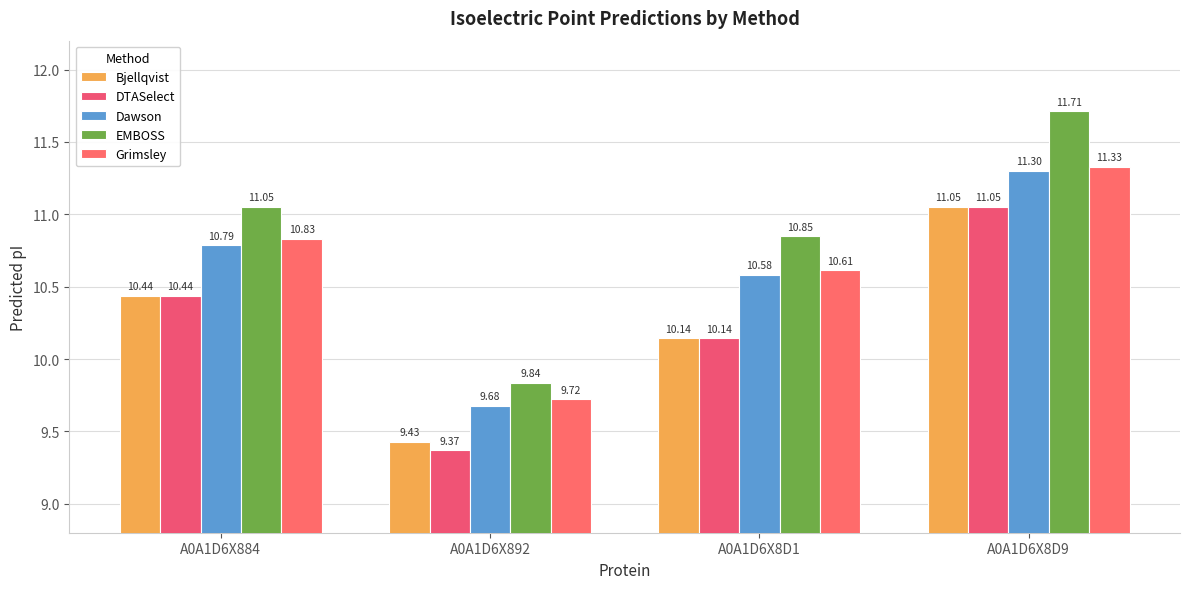

What is the total value across all series at A0A1D6X8D9?

56.4